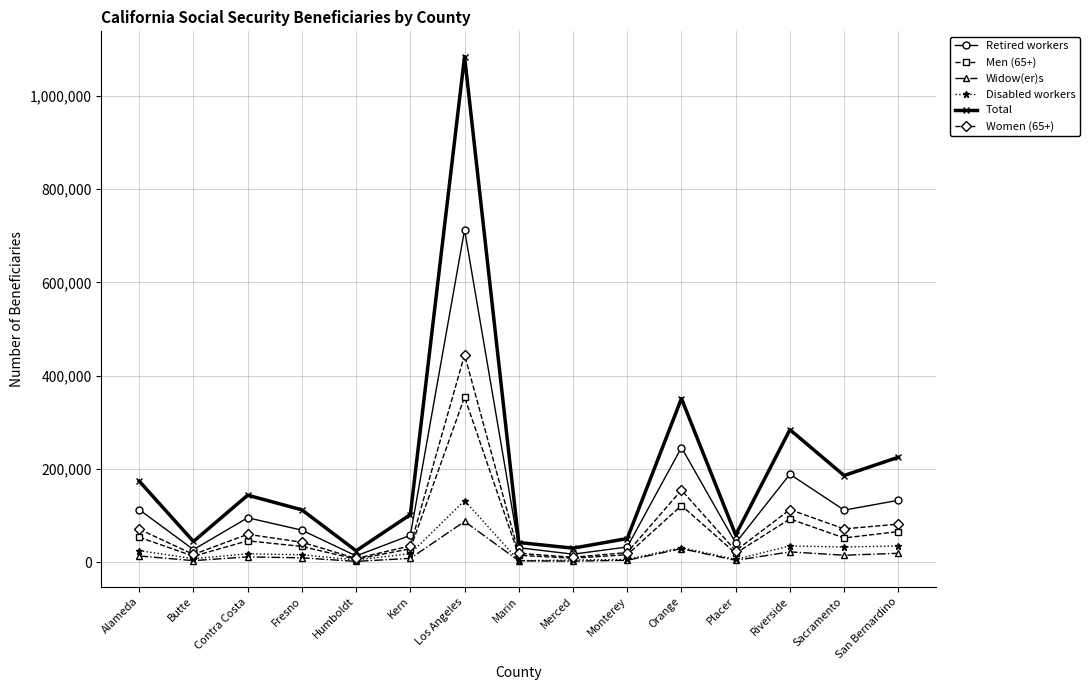

Which series has the widest spread of values?

Total